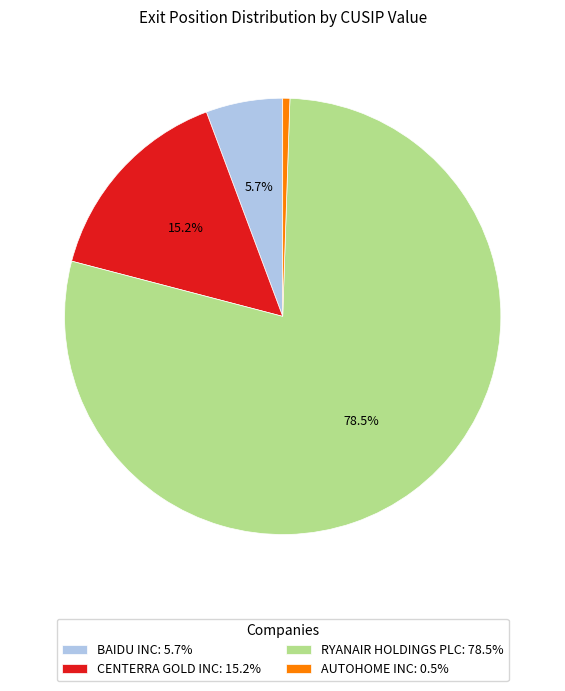

Which has a higher value, BAIDU INC or RYANAIR HOLDINGS PLC?

RYANAIR HOLDINGS PLC